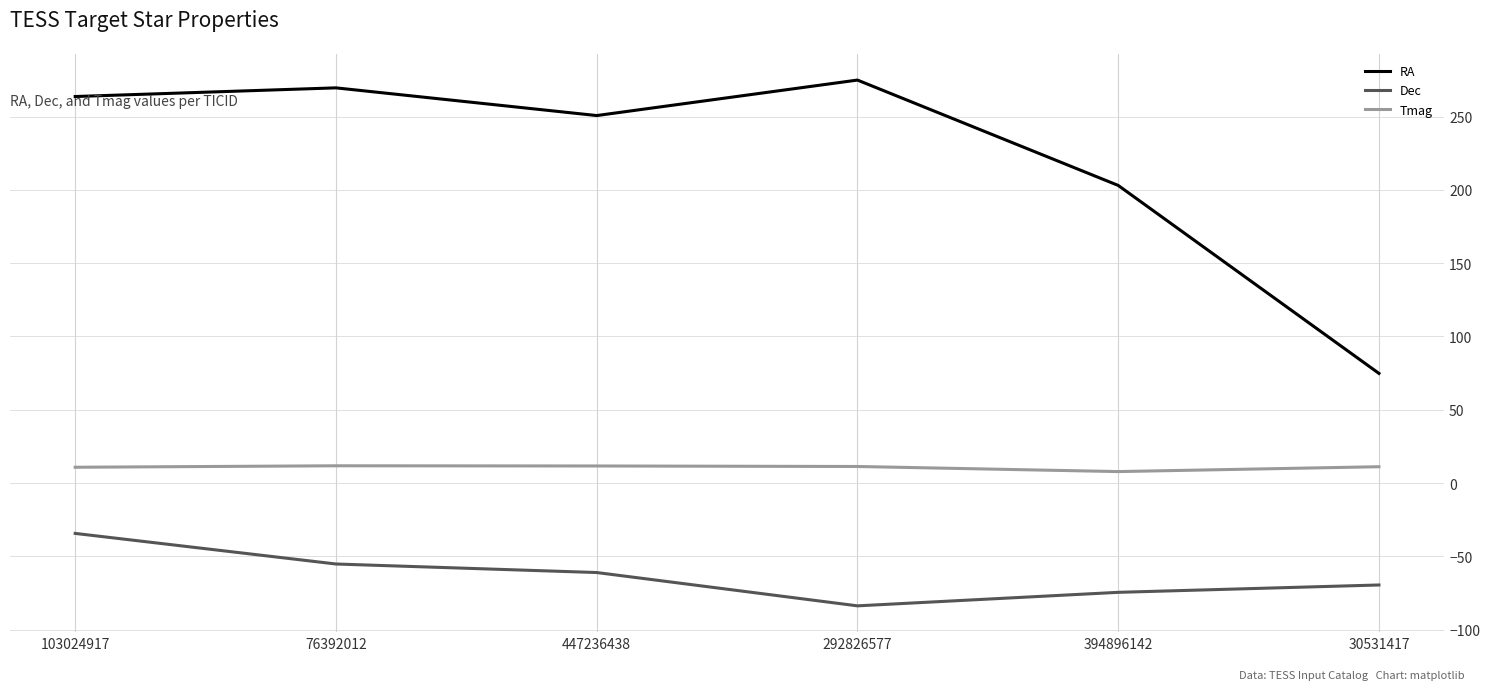

How many values in the RA series exceed 263?

3